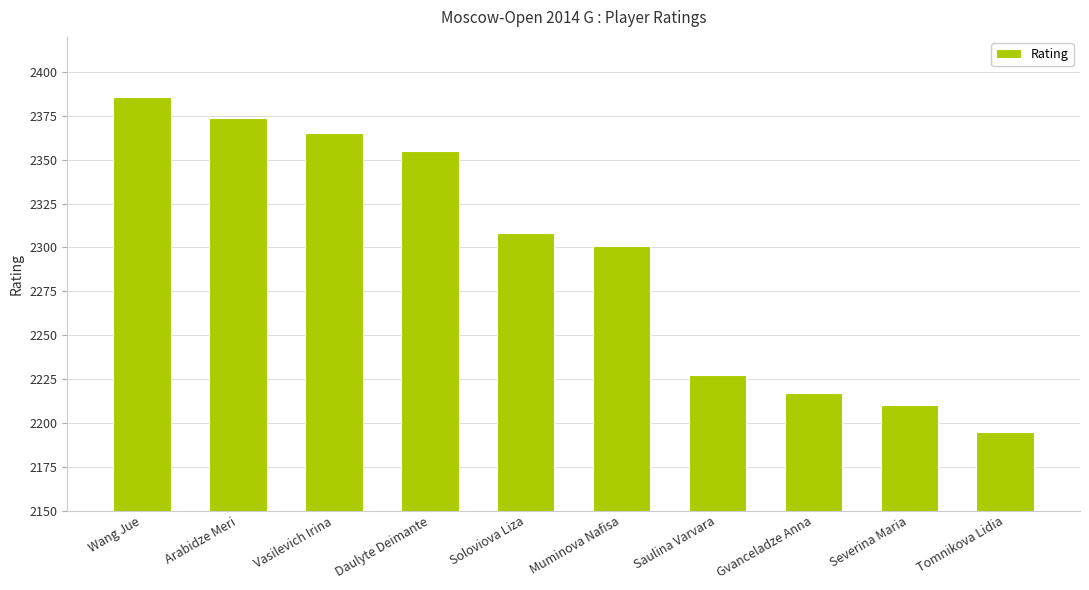

At which category does the chart reach its minimum across all series?

Tomnikova Lidia